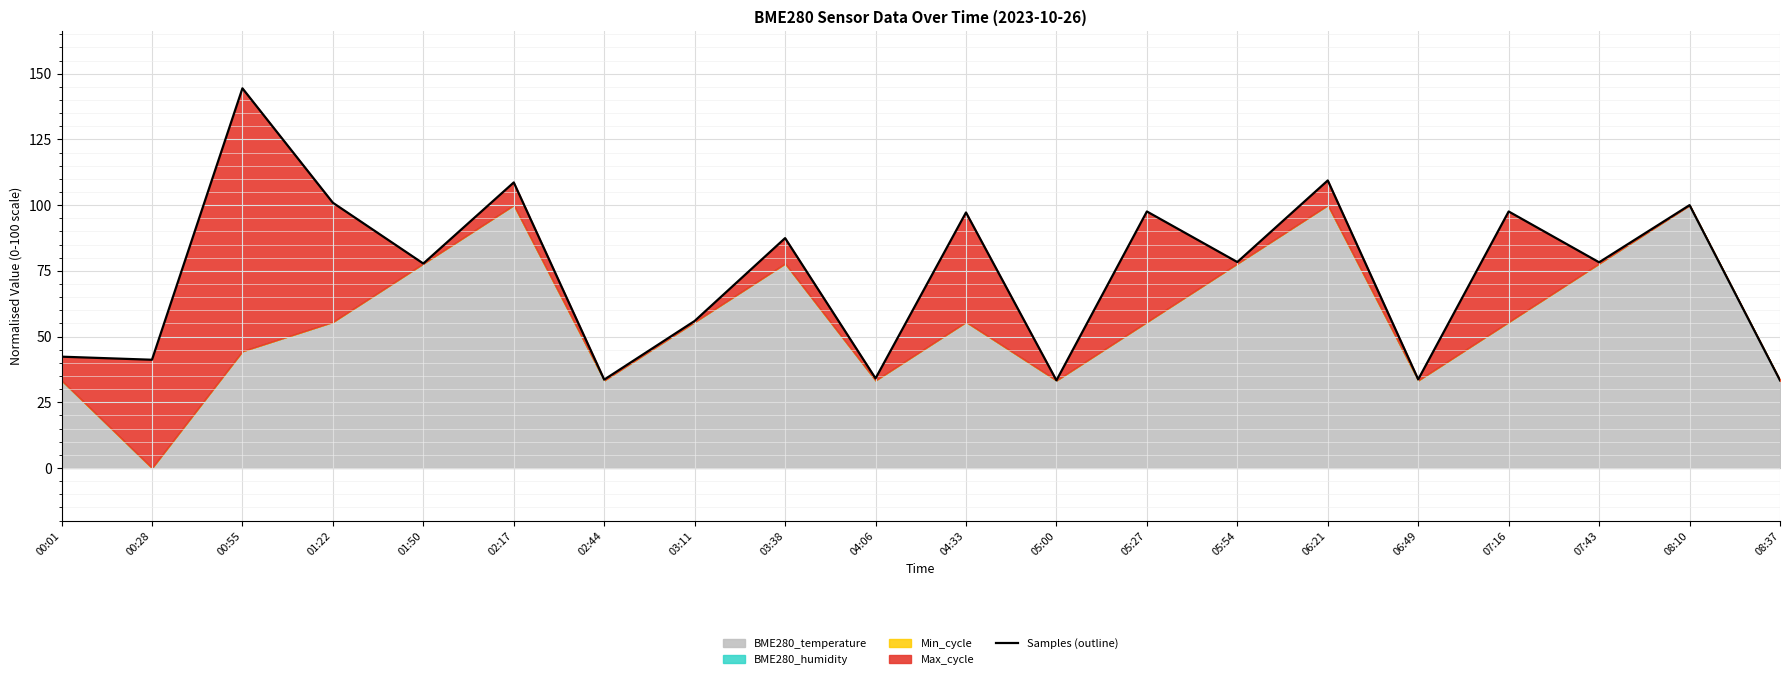

Reading left to right, list all the values displayed in this chart.

00:01=42.3	00:28=41.2	00:55=144.4	01:22=100.9	01:50=77.8	02:17=108.6	02:44=33.6	03:11=55.9	03:38=87.5	04:06=34.1	04:33=97.2	05:00=33.3	05:27=97.6	05:54=78.3	06:21=109.4	06:49=33.7	07:16=97.6	07:43=78.3	08:10=100.0	08:37=33.3